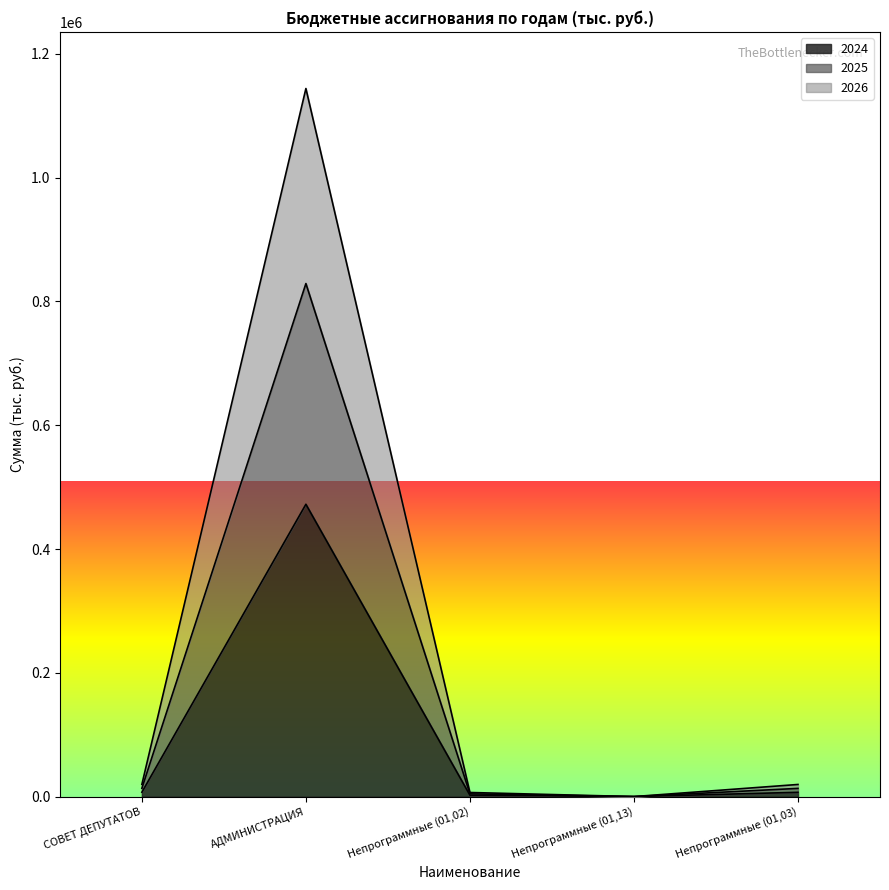

Where is the first local maximum for 2025?

АДМИНИСТРАЦИЯ